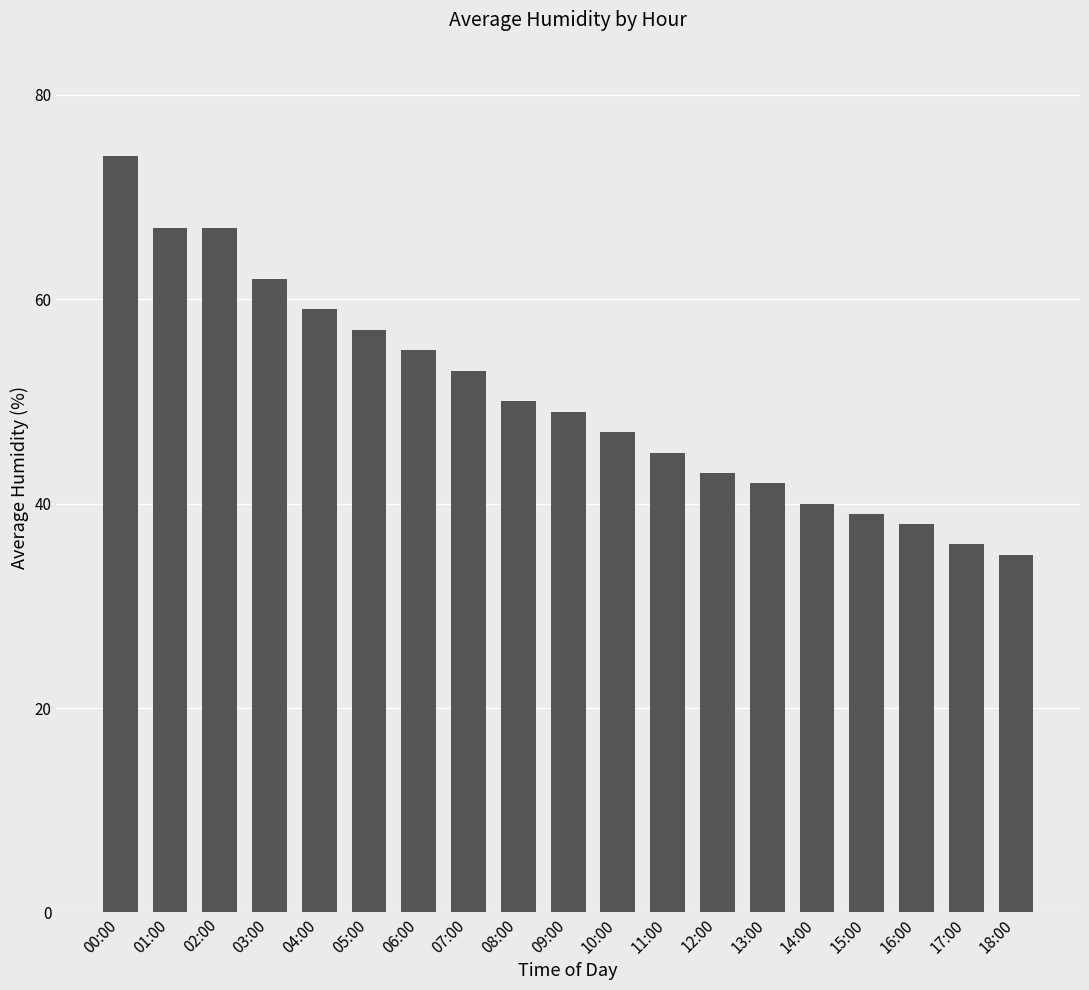

The chart shows a value of 15 at 12:00. True or false?

False